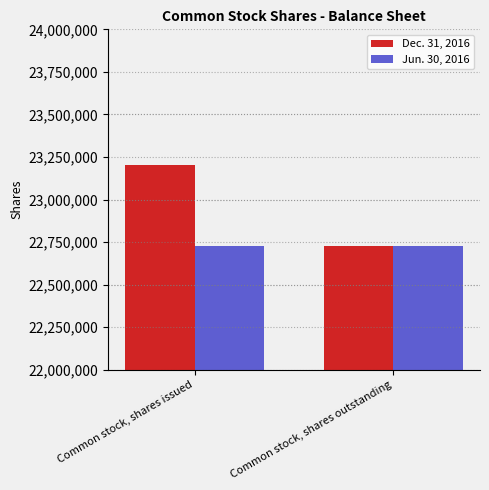

Which category has the highest value in the Dec. 31, 2016 series?

Common stock, shares issued